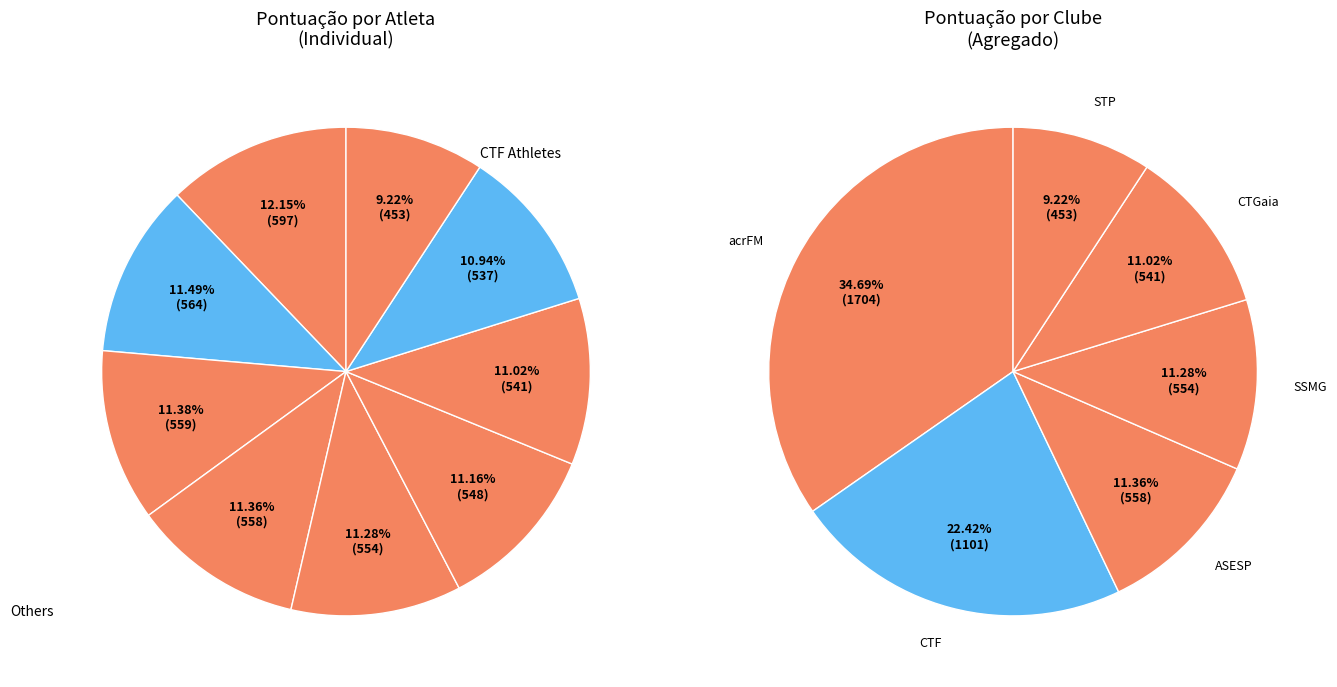

Which has a higher value, acrFM
(Margarida) or ASESP
(Ana)?

acrFM
(Margarida)